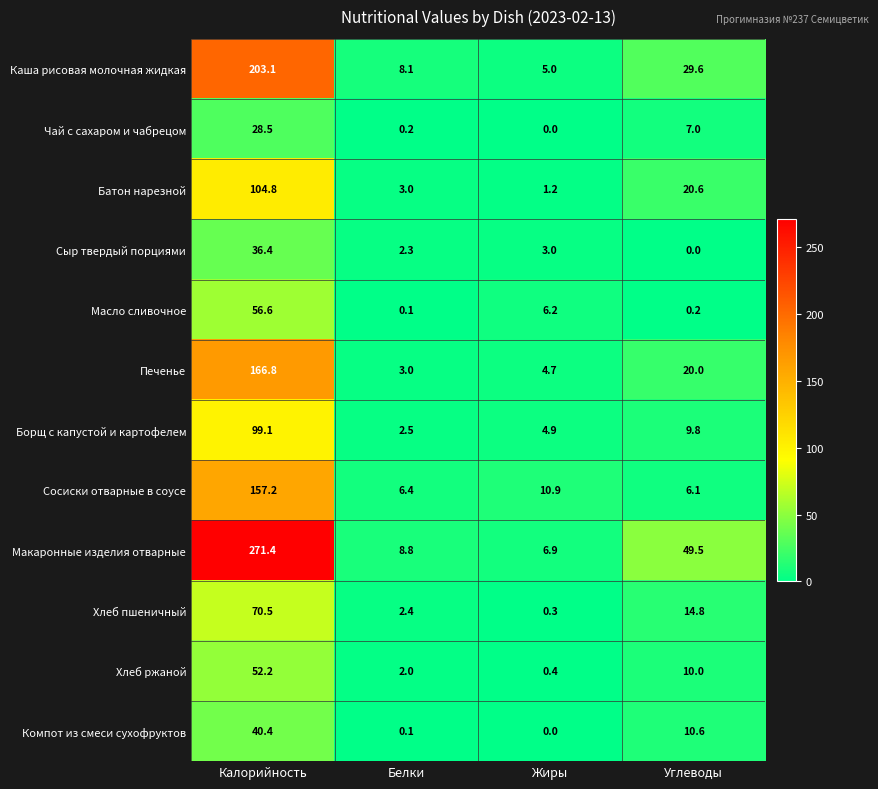

Rank the series at Калорийность from highest to lowest value.

Макаронные изделия отварные, Каша рисовая молочная жидкая, Печенье, Сосиски отварные в соусе, Батон нарезной, Борщ с капустой и картофелем, Хлеб пшеничный, Масло сливочное, Хлеб ржаной, Компот из смеси сухофруктов, Сыр твердый порциями, Чай с сахаром и чабрецом